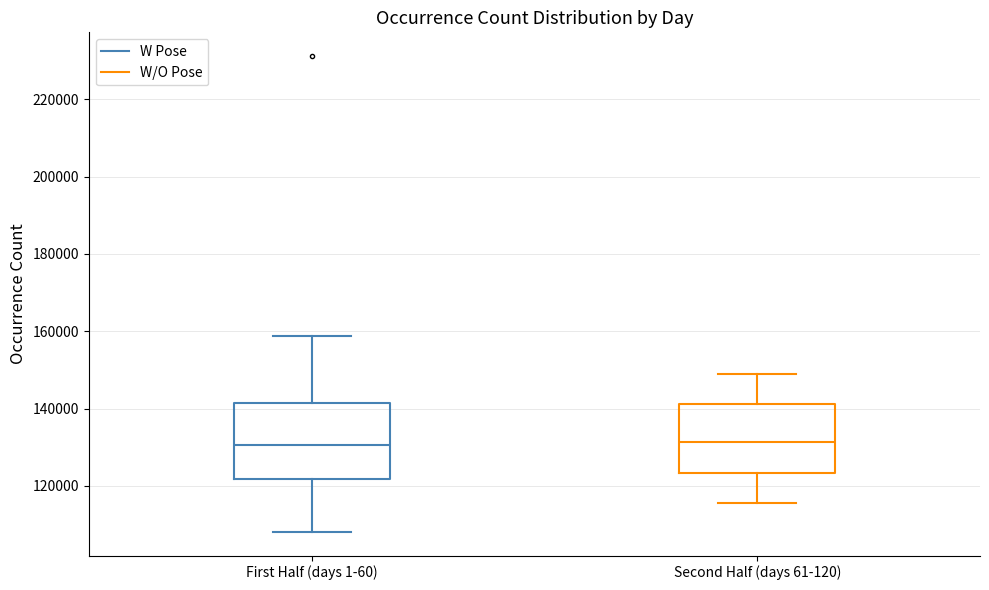

Where does the lower whisker of the box for First Half (days 1-60) end on the y-axis? The values are not printed on the chart, so give them approximately, as read against the axis.

108000